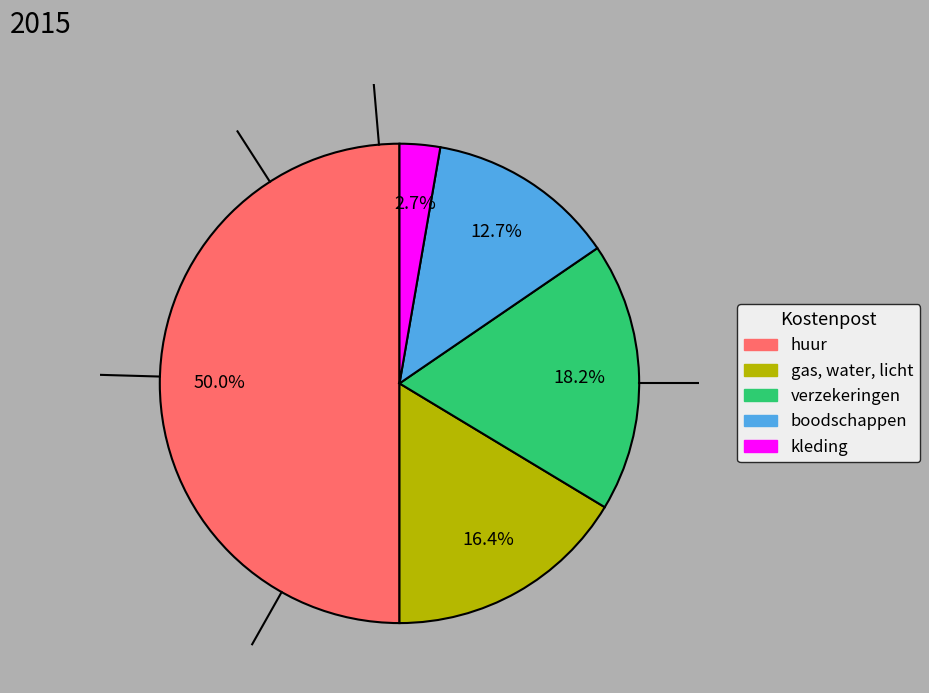

To the nearest percent, what percentage of the pie is boodschappen?

13%